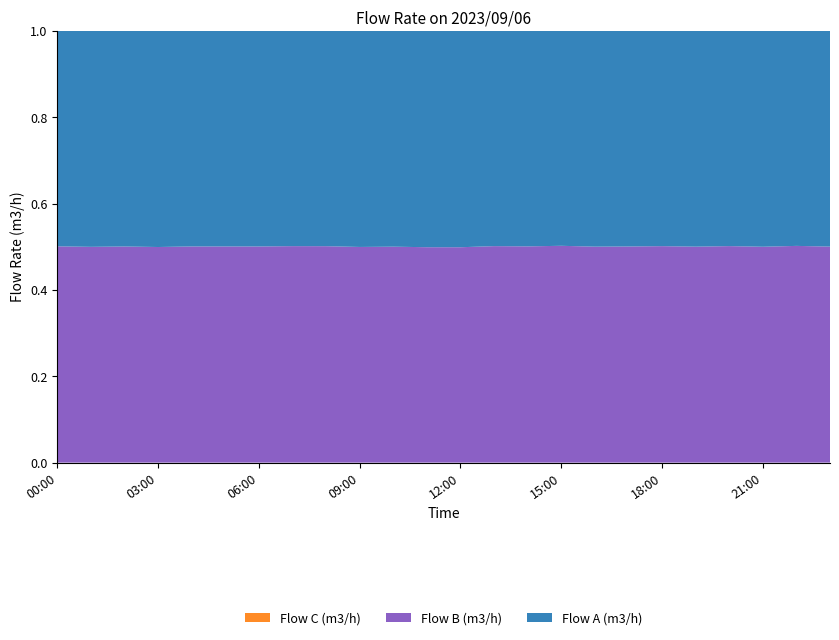

Reading left to right, transcribe all the data shown in this chart.

Flow A (m3/h): 00:00=7528	01:00=7515	02:00=7531	03:00=7564	04:00=7530	05:00=7549	06:00=7555	07:00=7561	08:00=7584	09:00=7587	10:00=7581	11:00=7620	12:00=7604	13:00=7526	14:00=7545	15:00=7555	16:00=7602	17:00=7594	18:00=7597	19:00=7636	20:00=7600	21:00=7573	22:00=7574	23:00=7548
Flow B (m3/h): 00:00=7559	01:00=7511	02:00=7551	03:00=7548	04:00=7554	05:00=7573	06:00=7577	07:00=7607	08:00=7626	09:00=7575	10:00=7588	11:00=7590	12:00=7572	13:00=7572	14:00=7574	15:00=7624	16:00=7611	17:00=7615	18:00=7642	19:00=7645	20:00=7648	21:00=7575	22:00=7637	23:00=7561
Flow C (m3/h): 00:00=0	01:00=0	02:00=0	03:00=0	04:00=0	05:00=0	06:00=0	07:00=0	08:00=0	09:00=0	10:00=0	11:00=0	12:00=0	13:00=0	14:00=0	15:00=0	16:00=0	17:00=0	18:00=0	19:00=0	20:00=0	21:00=0	22:00=0	23:00=0